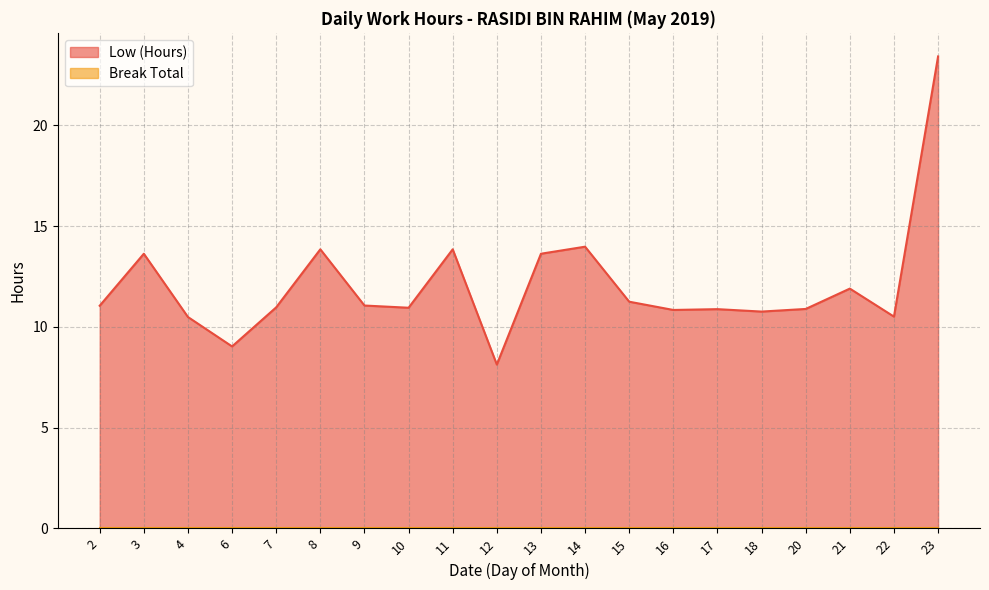

How many points are higher than both their immediate neighbors (excluding endpoints)?

6